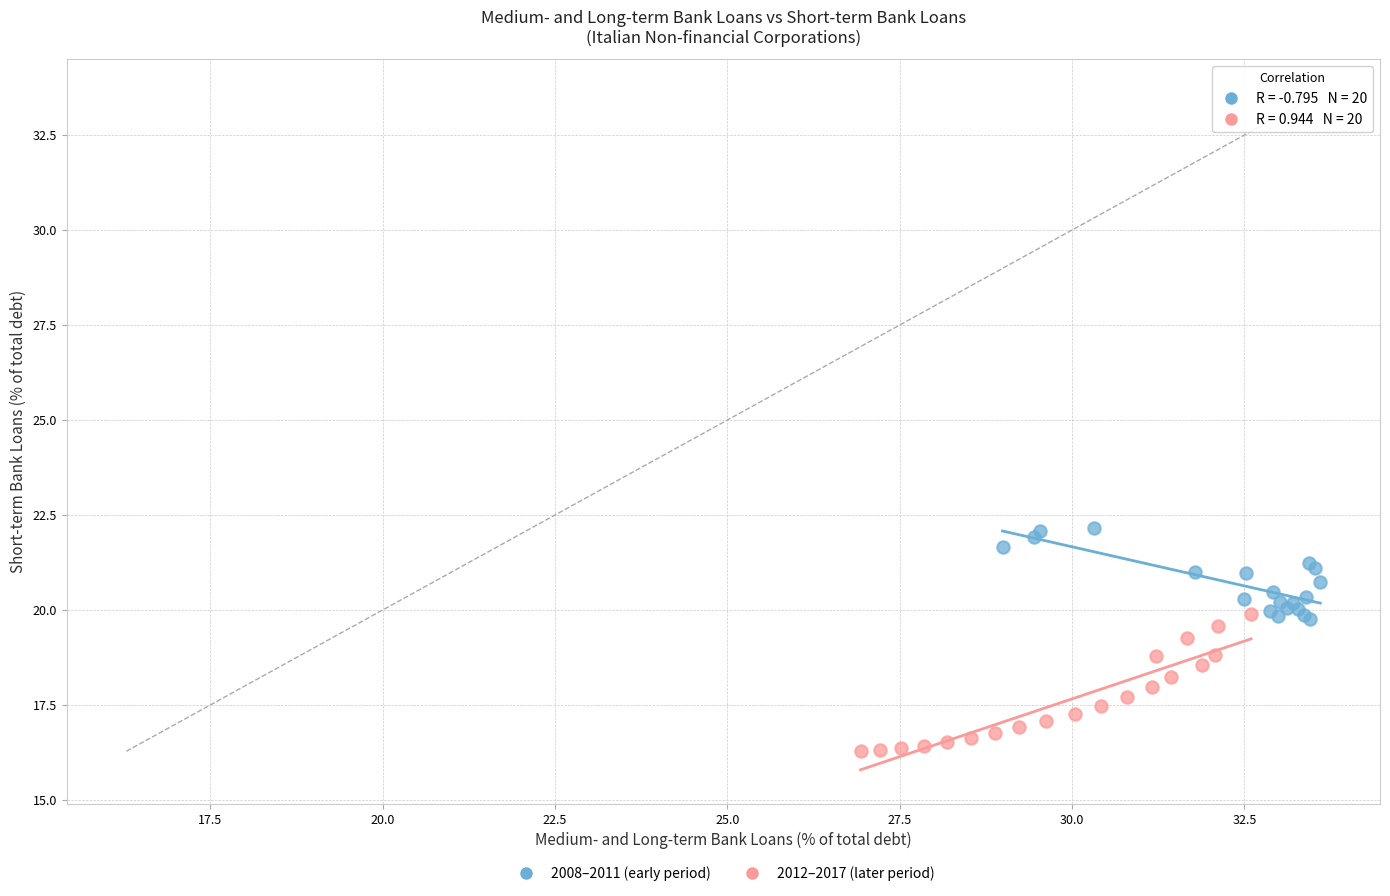

Which series has the largest Y range (max minus min)?

2012–2017 (later period)